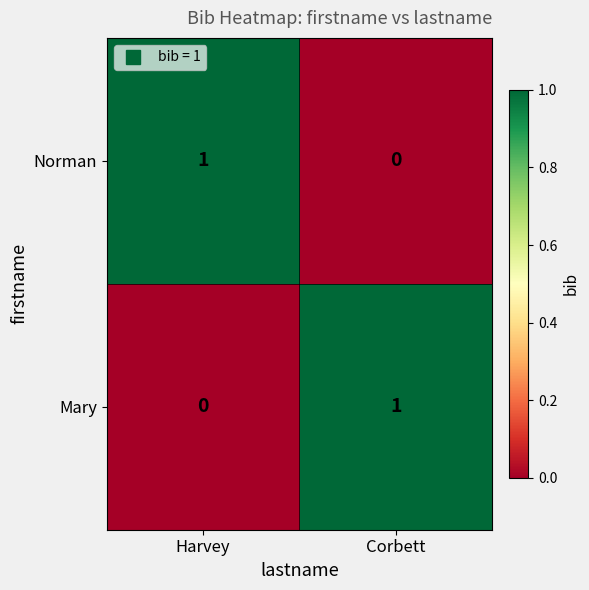

What is the total value across all series at Corbett?

1